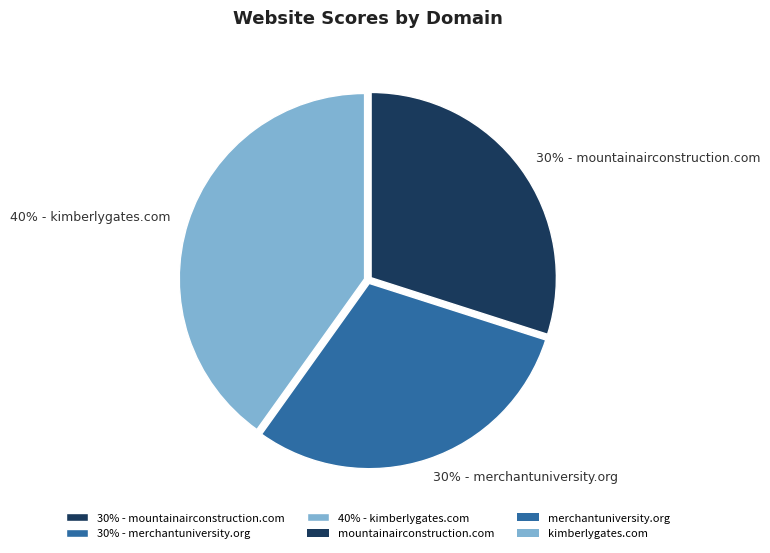

Which slice is the largest?

40% - kimberlygates.com